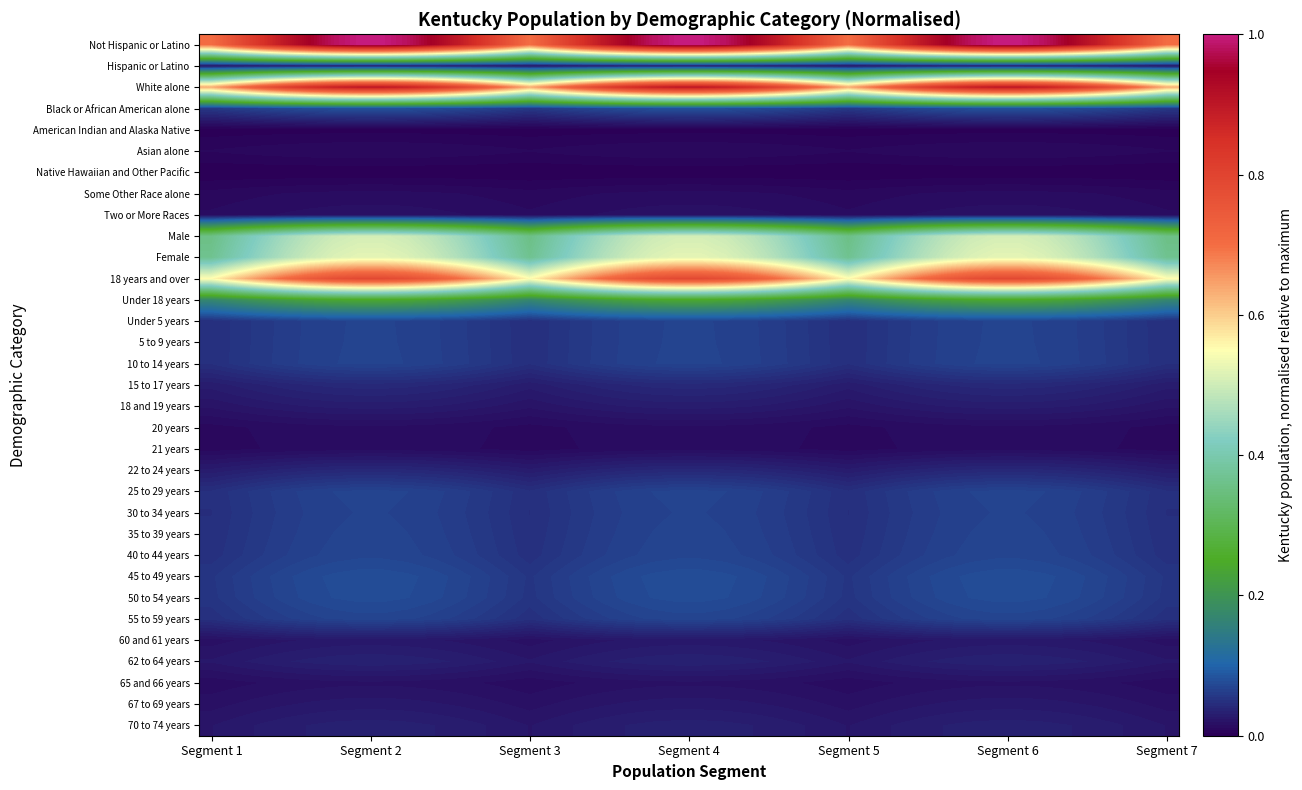

How many categories are shown in the chart?

40